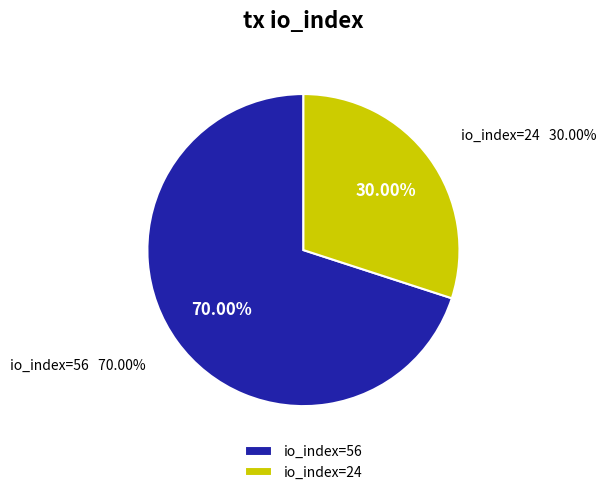

Which slice is the largest?

io_index=56